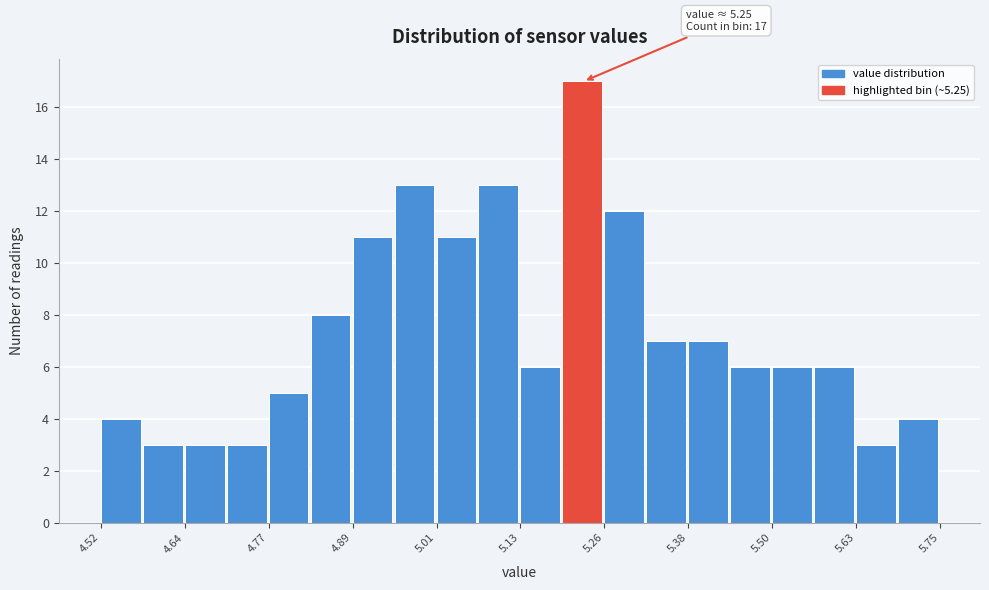

Read against the x-axis, roughly where is the centre of the tallest bar?

5.22